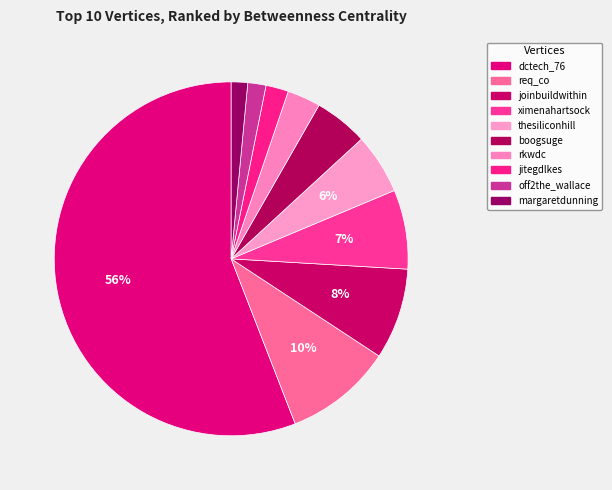

To the nearest percent, what is the combined percentage of jitegdlkes and boogsuge?

7%